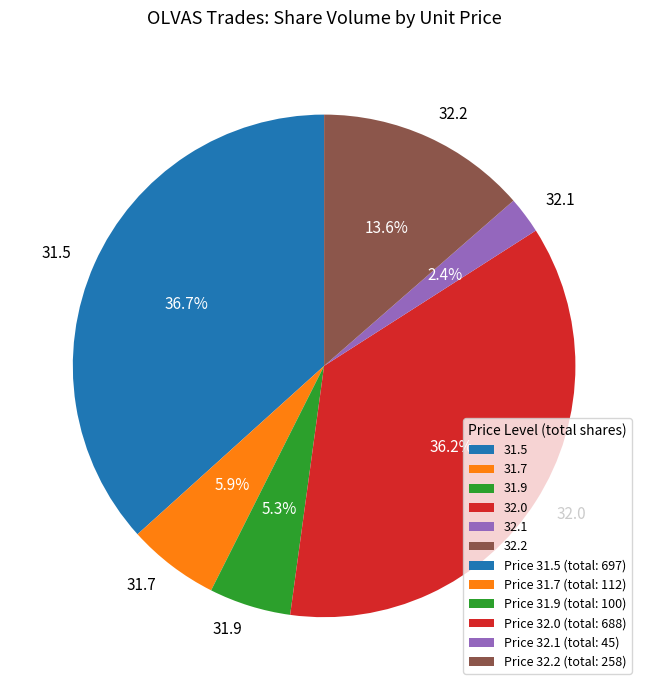

Which has a higher value, 32.2 or 31.7?

32.2